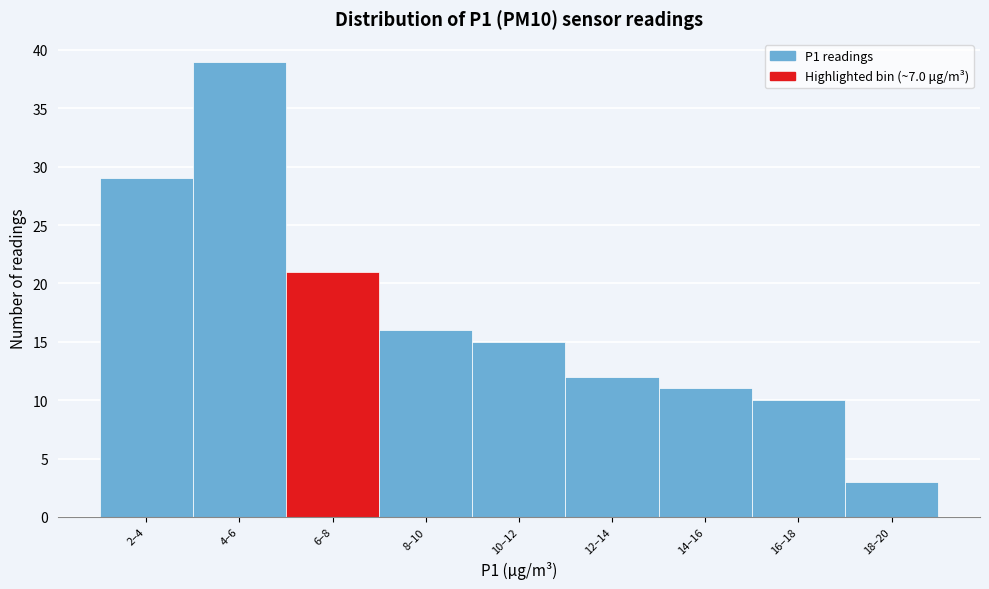

Reading left to right, what are all the values shown in this chart?

2–4=29	4–6=39	6–8=21	8–10=16	10–12=15	12–14=12	14–16=11	16–18=10	18–20=3